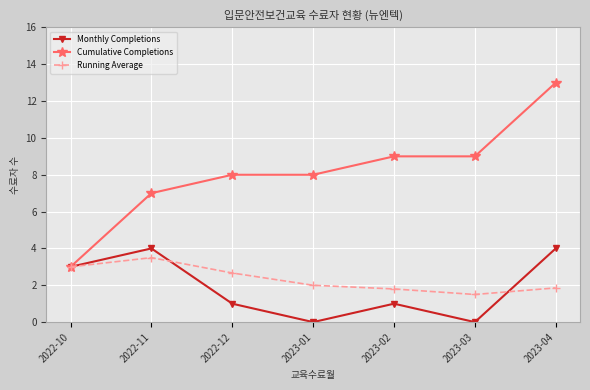

What value does the Cumulative Completions series have at 2023-01?

8.0